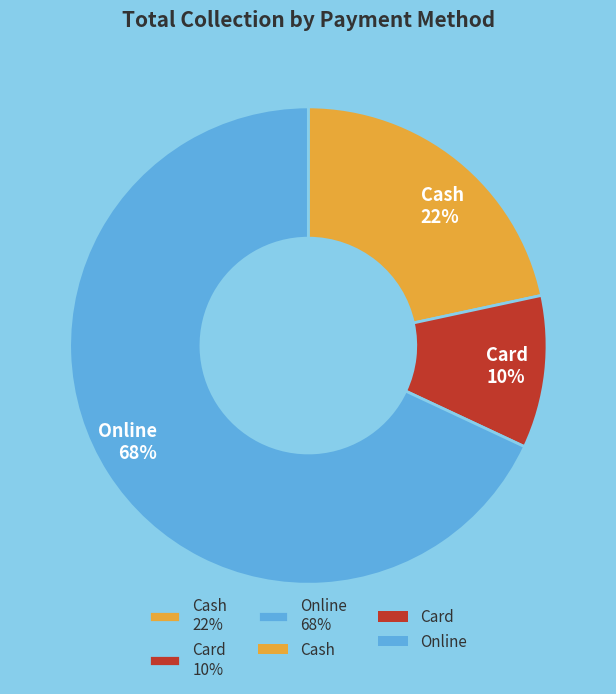

Which slice represents more than half of the pie?

Online